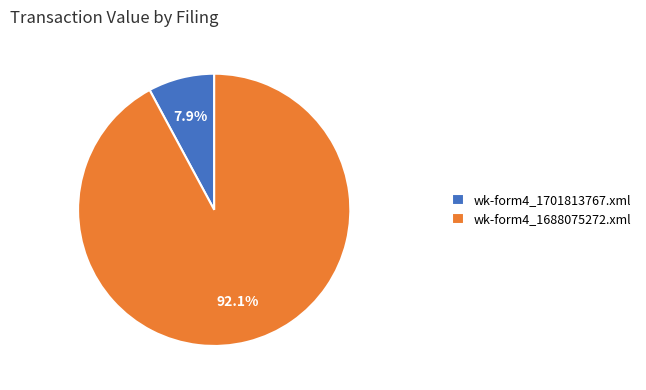

What is the smallest slice in the pie chart?

wk-form4_1701813767.xml